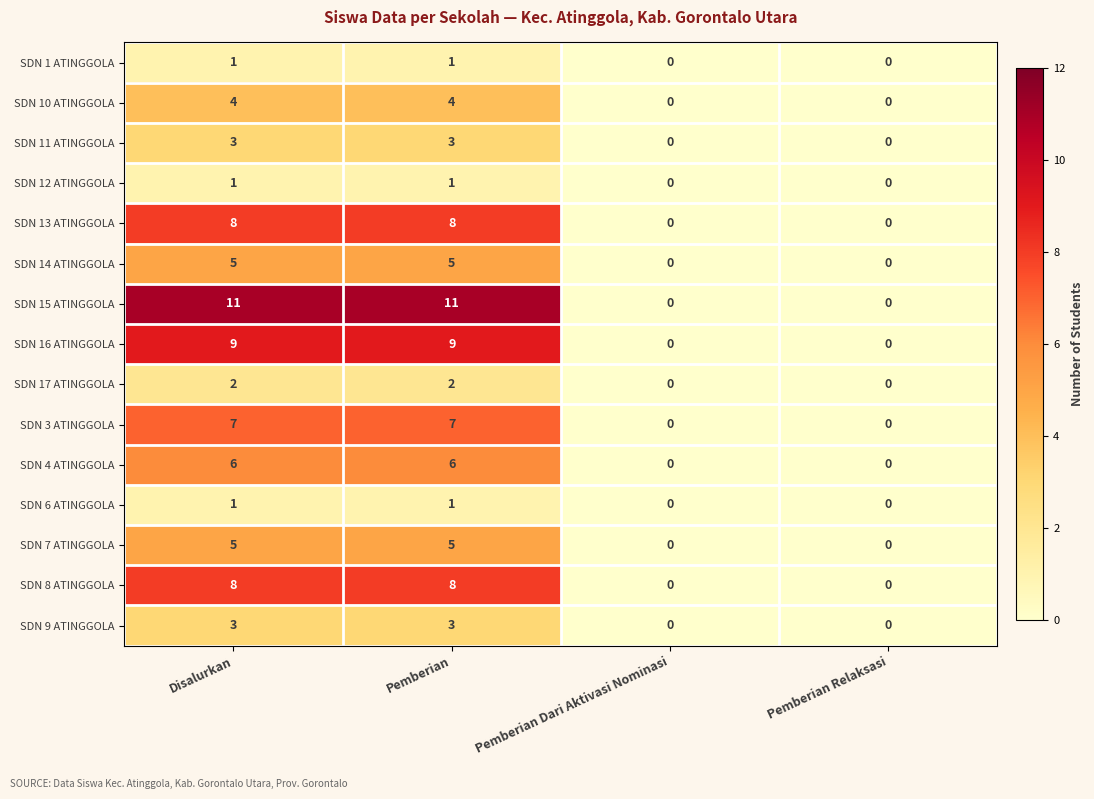

Count the SDN 14 ATINGGOLA values in the range 0 to 5.

4